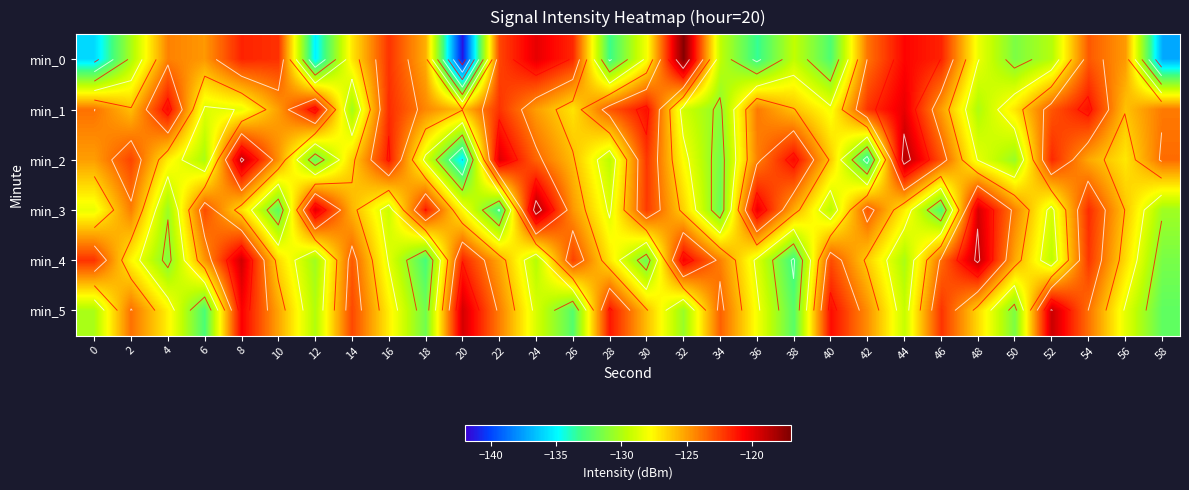

Between 40 and 42, which is larger?

42